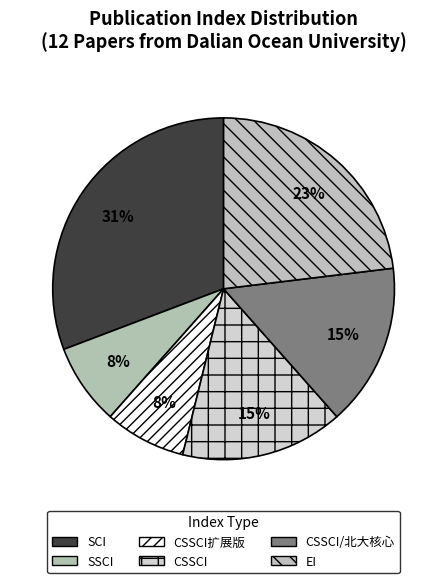

Does any single category account for the majority?

No